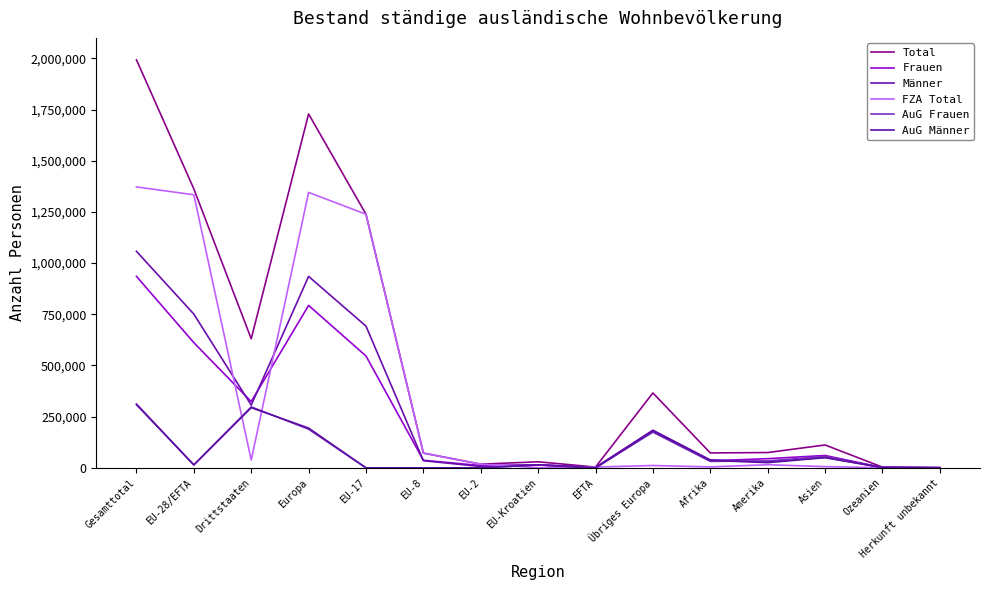

Does the chart have visible grid lines?

No